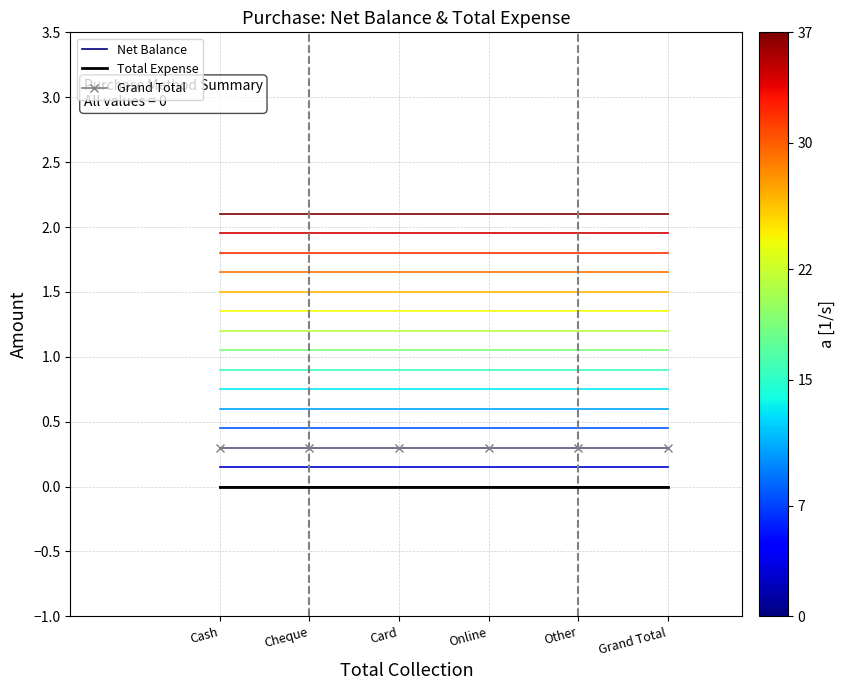

Is it true that Total Expense equals 0.0 at Online?

True